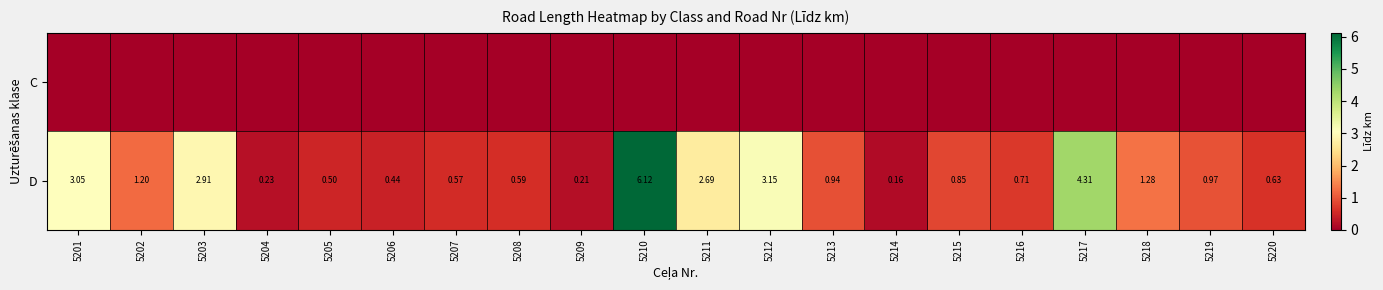

List the series in order of their overall mean, lowest first.

C, D